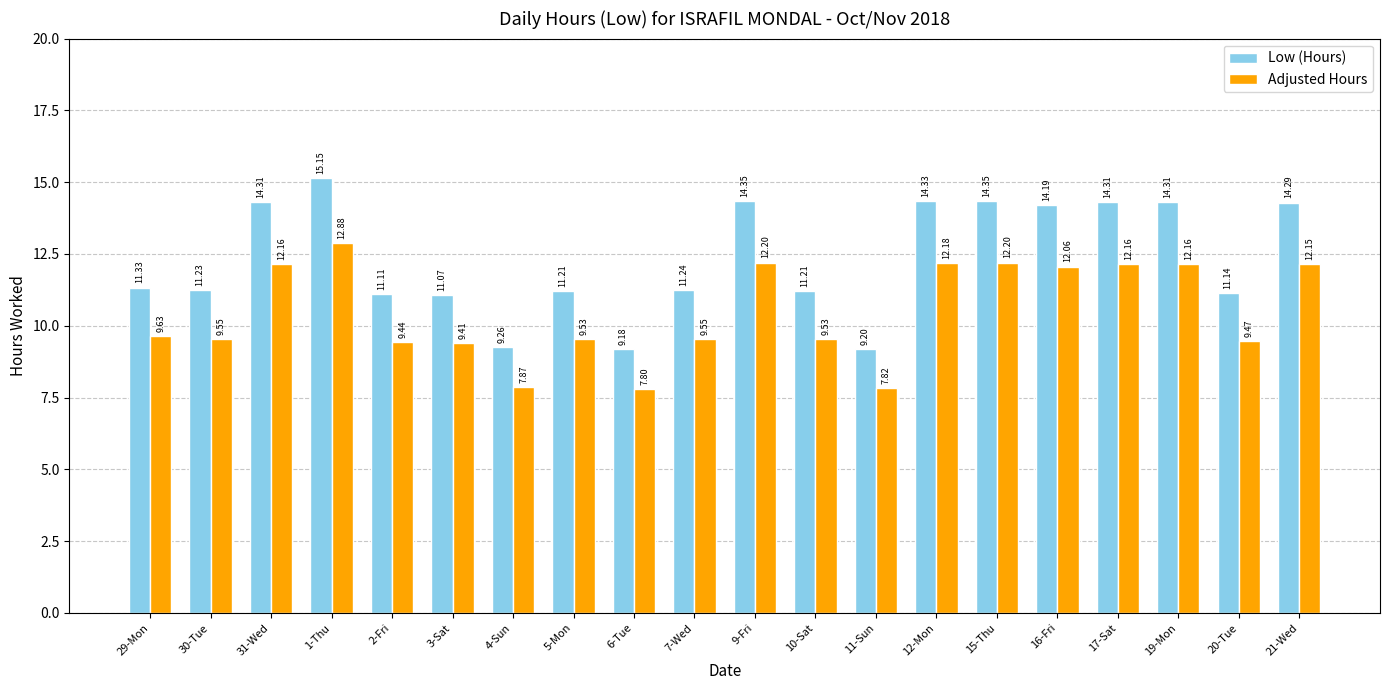

What is the difference between the maximum and minimum values in the Adjusted Hours series?

5.1